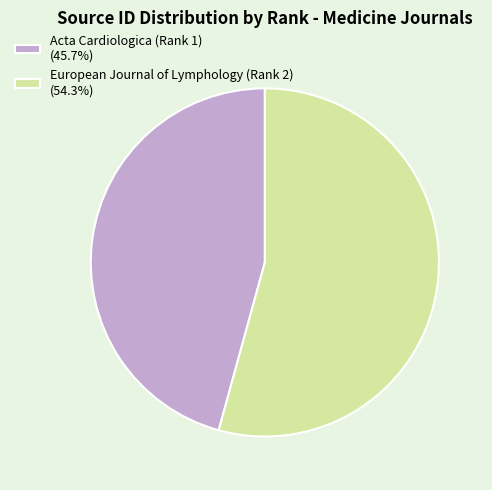

Does any single category account for the majority?

Yes